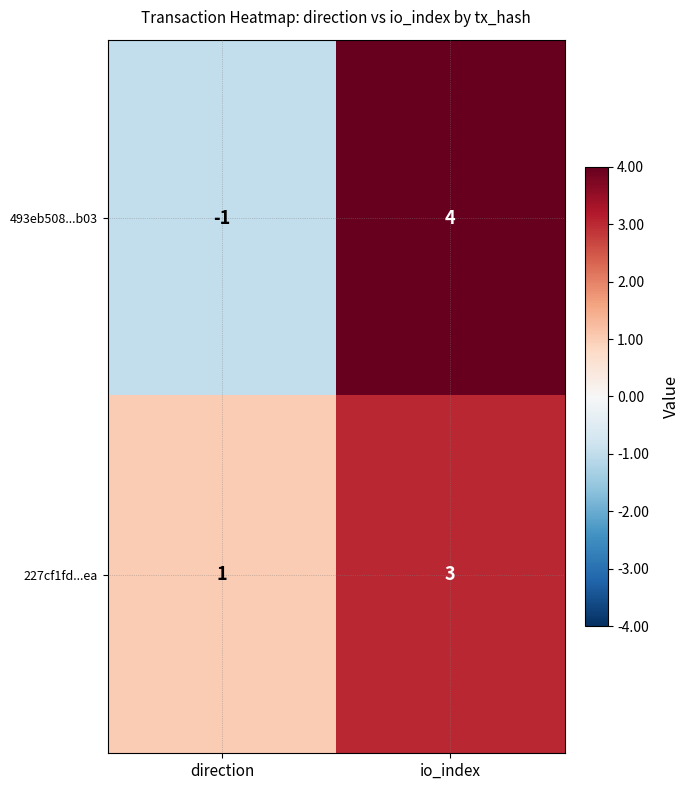

Rank the series by their maximum value, from lowest to highest.

227cf1fd...ea, 493eb508...b03